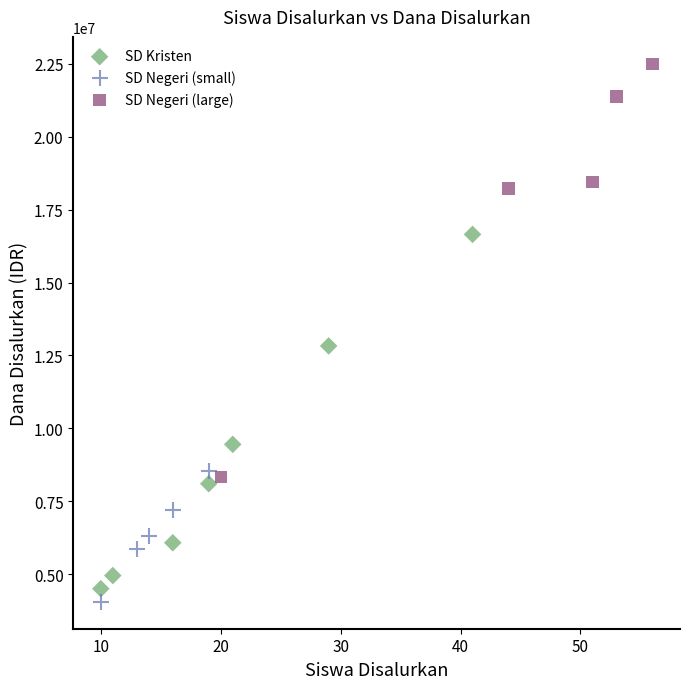

Which series has the largest Y range (max minus min)?

SD Negeri (large)